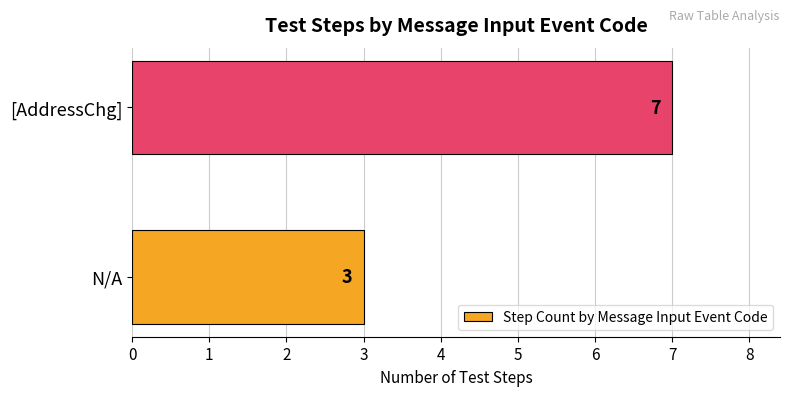

Are the bars horizontal?

Yes